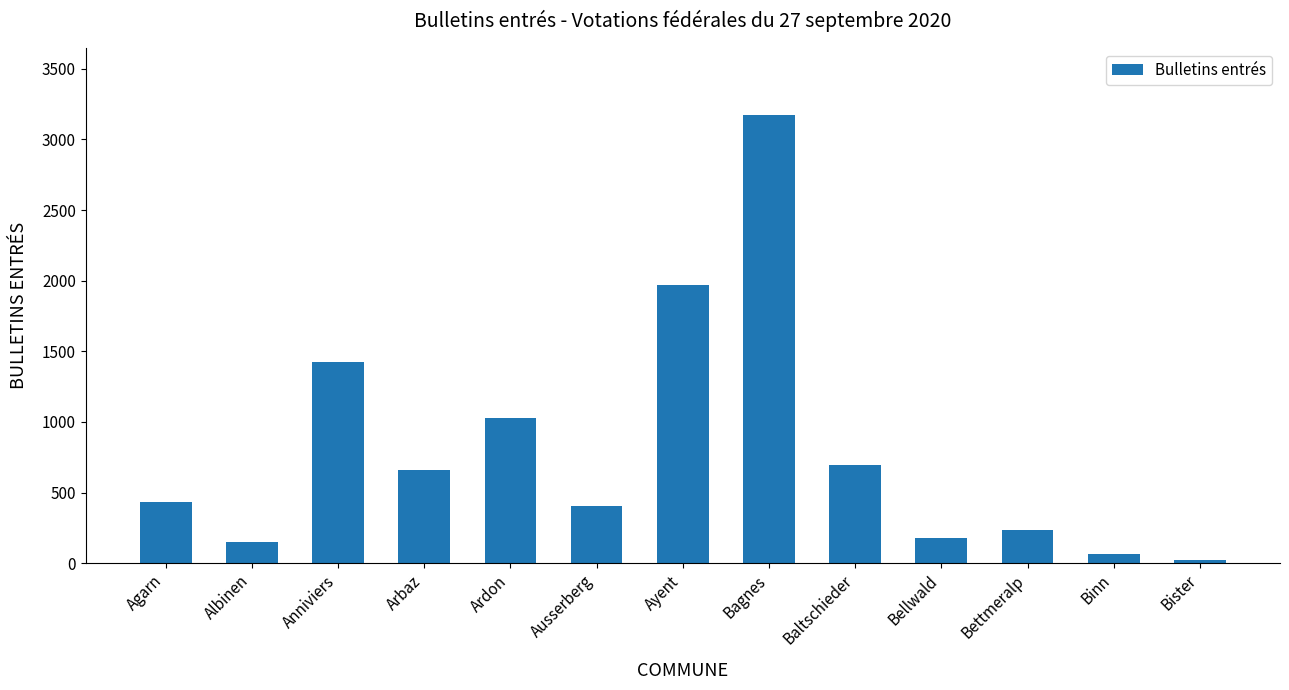

What is the maximum value shown in the chart?

3171